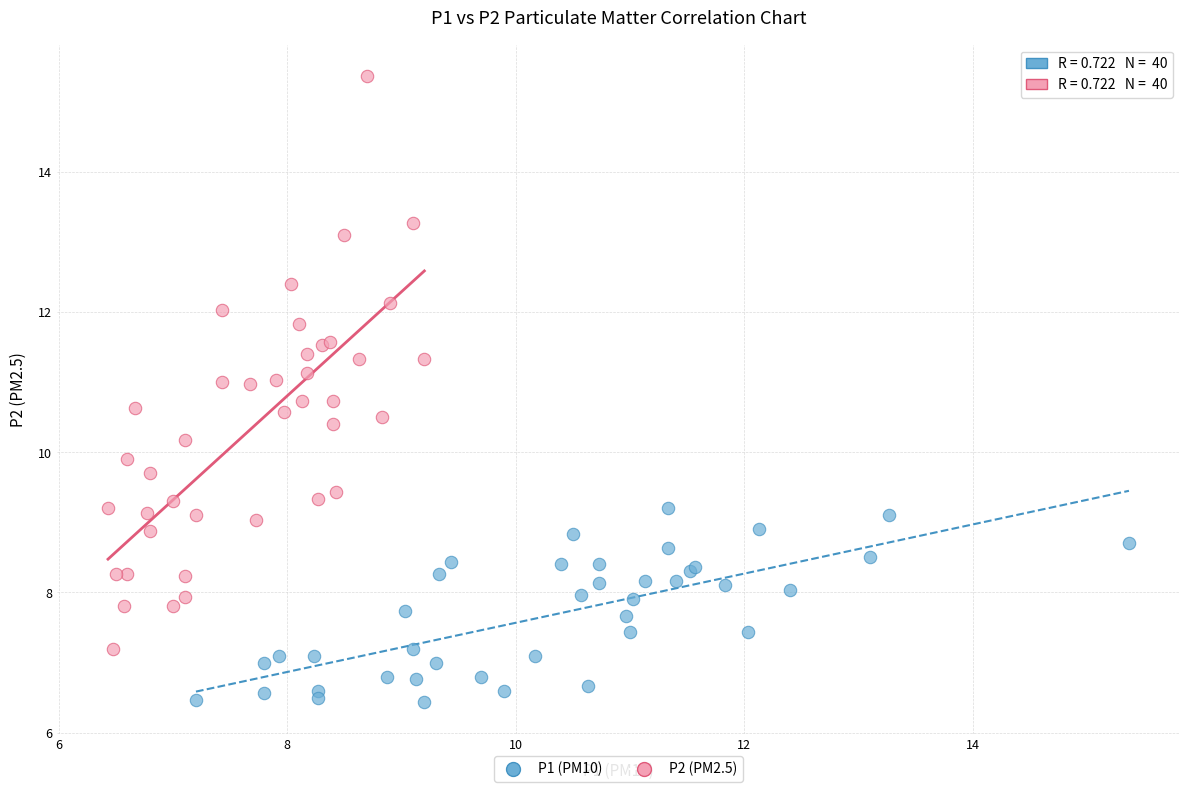

Which series reaches the maximum Y coordinate?

P2 (PM2.5)